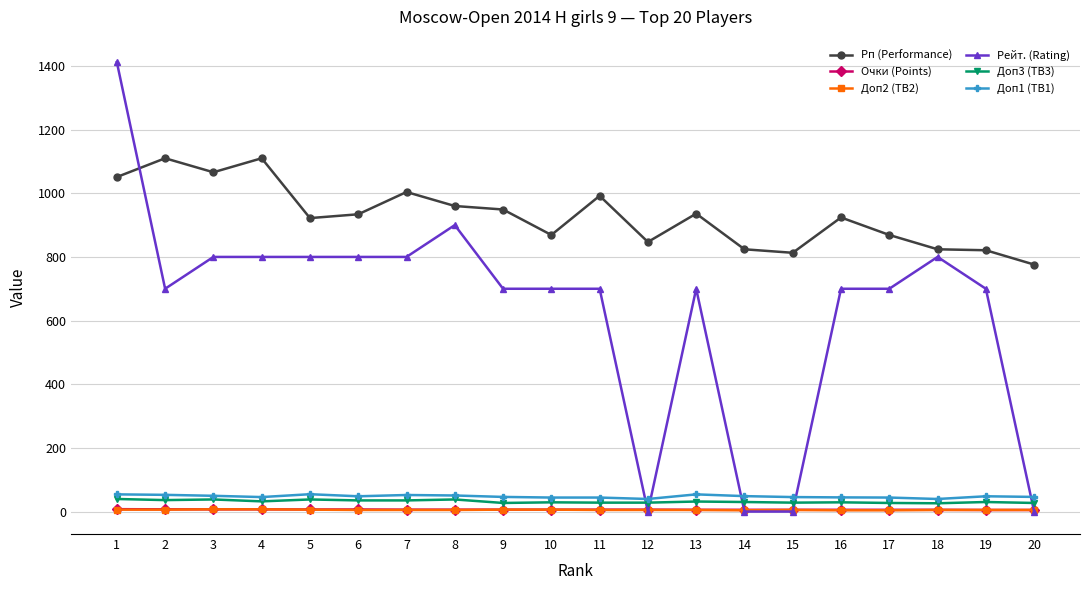

The value of Рп (Performance) at 1 is 1051.0. True or false?

True